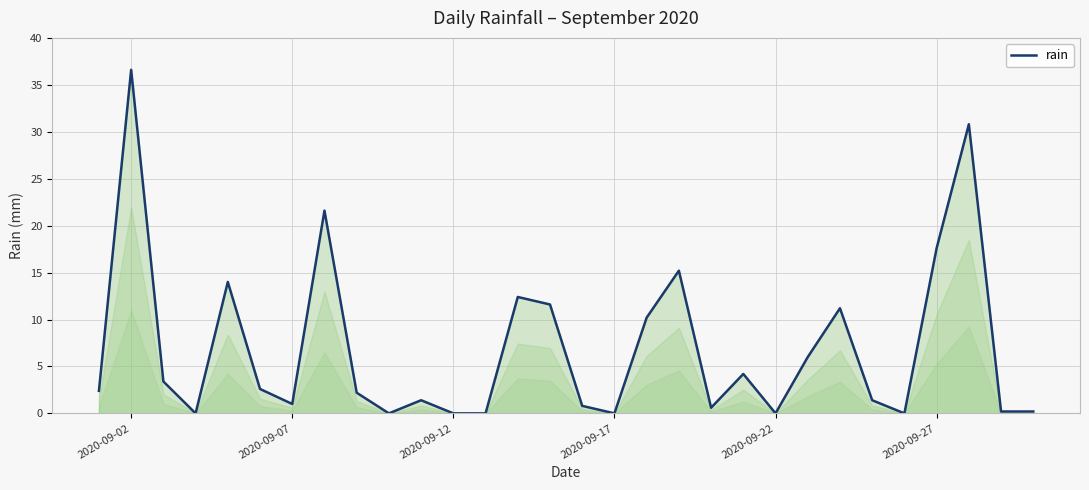

What is the maximum value shown in the chart?

36.6